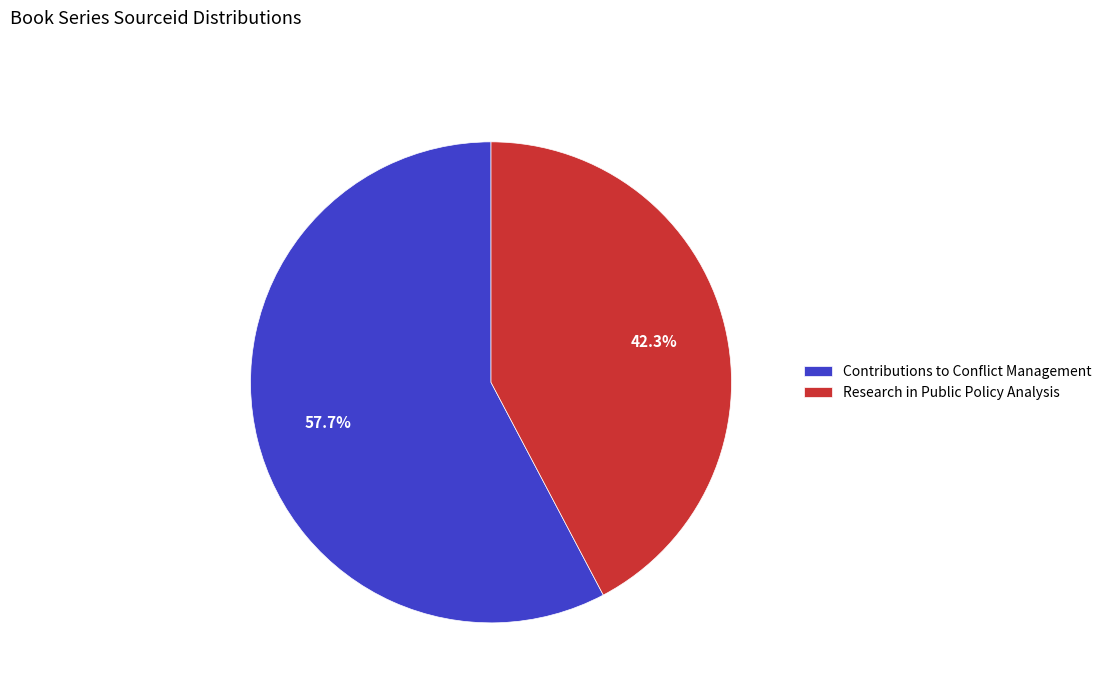

How many segments does this pie chart have?

2